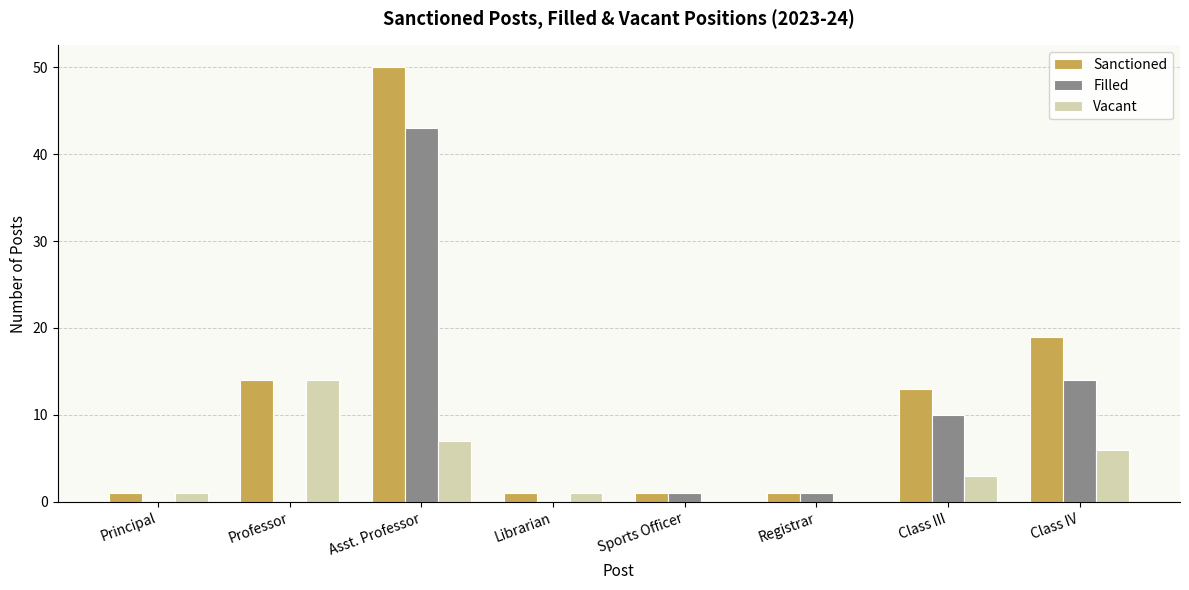

How many distinct data groups are displayed?

3